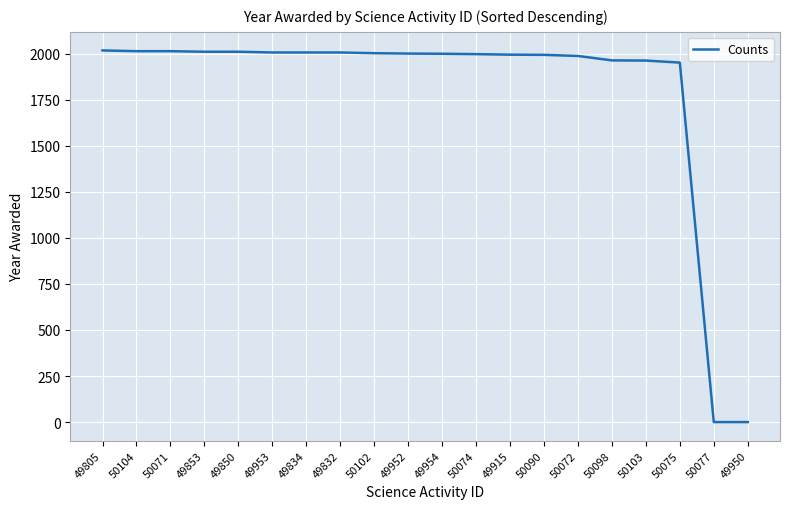

How many distinct data groups are displayed?

1